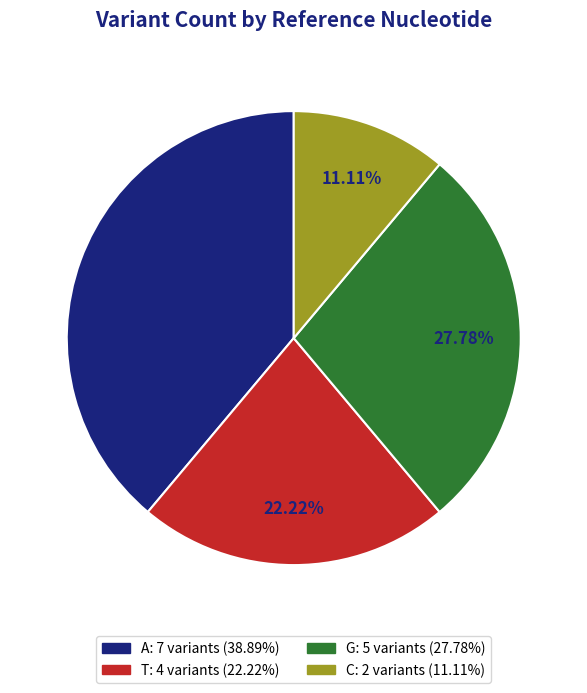

To the nearest percent, what is the difference between the largest and smallest slice percentages?

28%